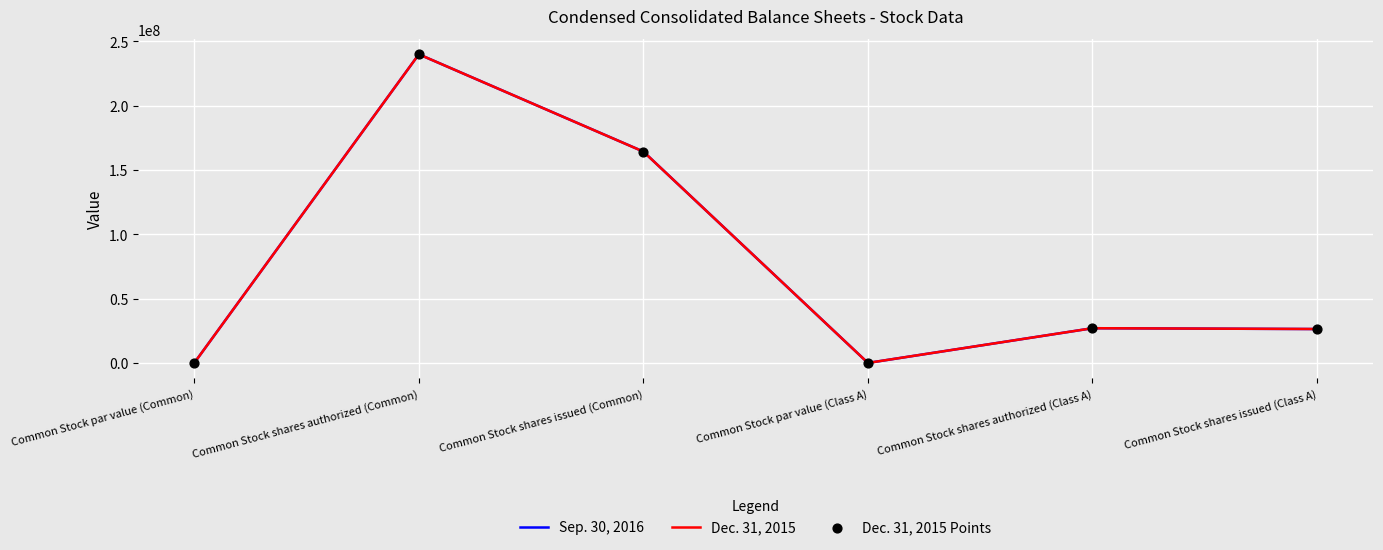

Between Common Stock shares issued (Common) and Common Stock shares issued (Class A), which series saw the biggest shift?

Sep. 30, 2016